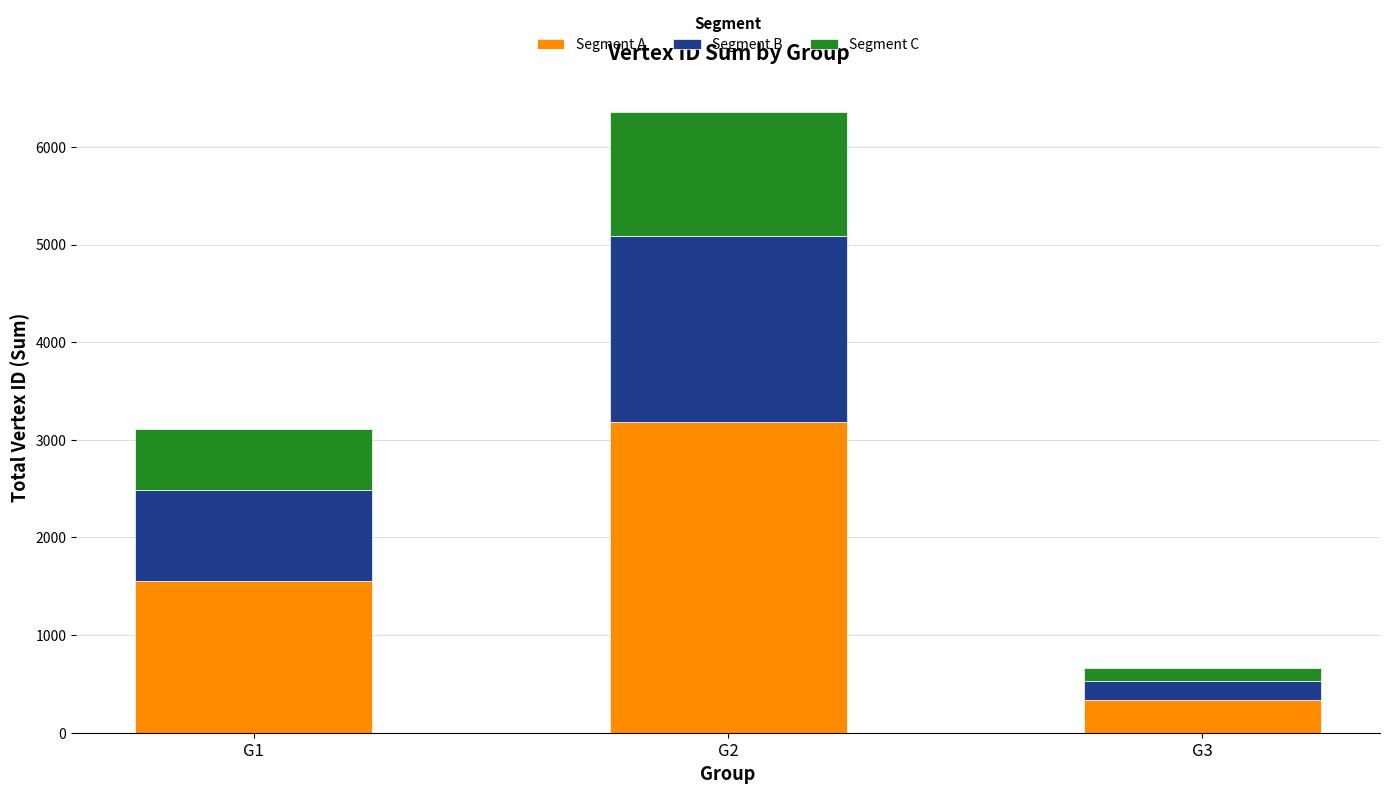

At which label does Segment A reach its minimum?

G3